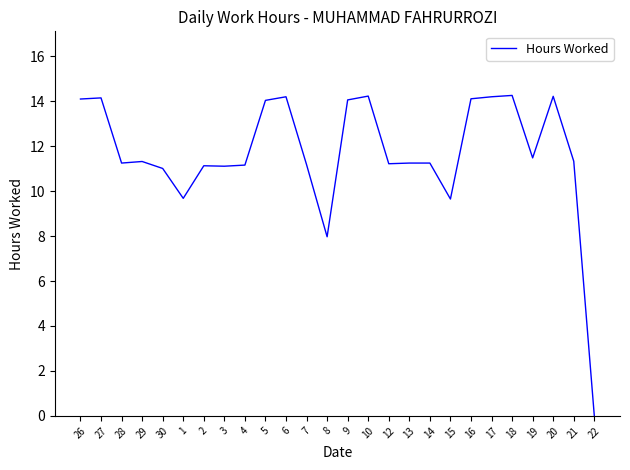

Where is the data nearest to the value 7?

8